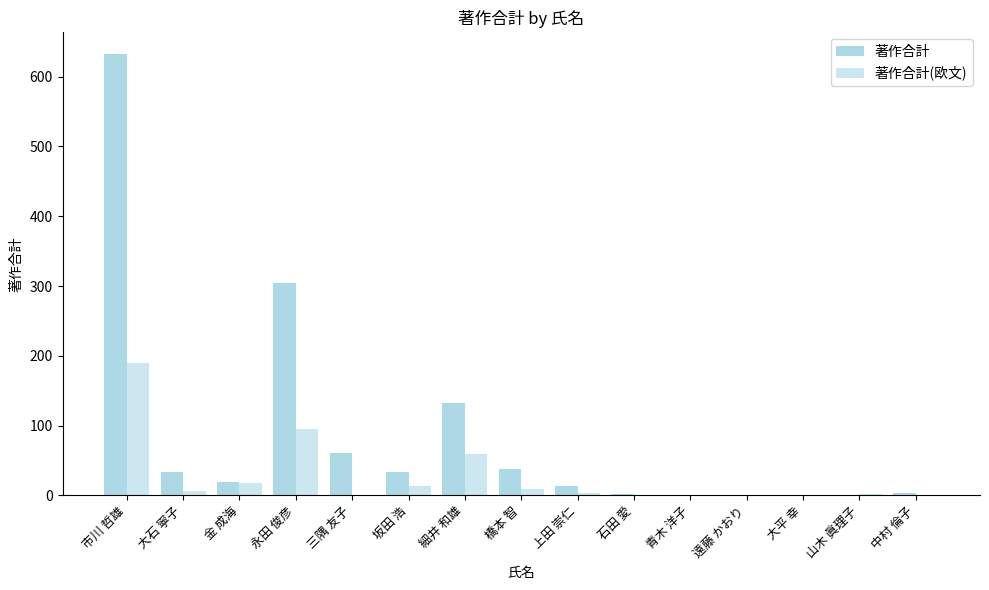

How many groups of bars are there?

15